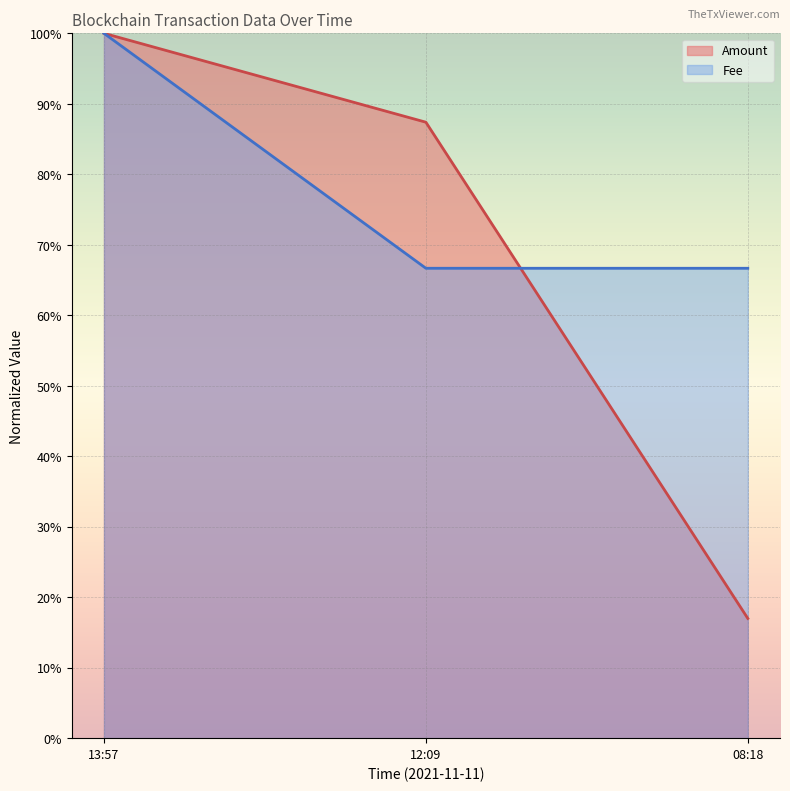

How many series are shown in this chart?

2